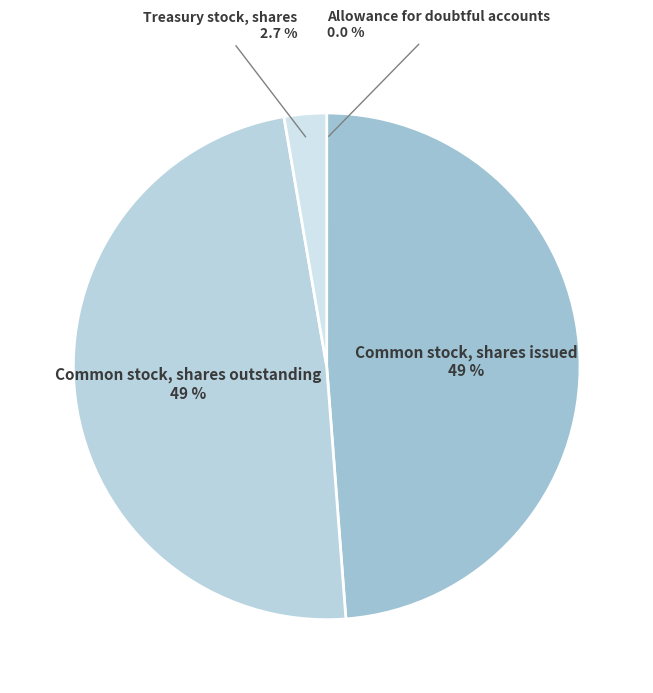

Is Treasury stock, shares the majority of the pie?

No